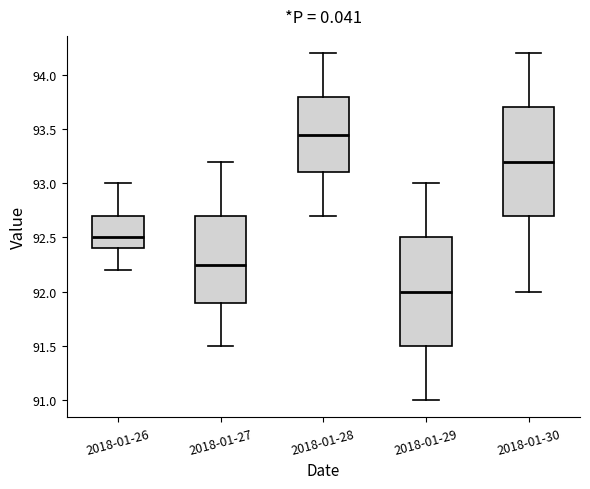

Where does the upper whisker of the box for 2018-01-30 end on the y-axis? The values are not printed on the chart, so give them approximately, as read against the axis.

94.20